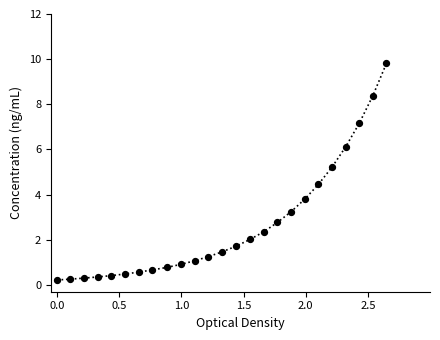

What is the range of Y values (max minus min)?

9.6